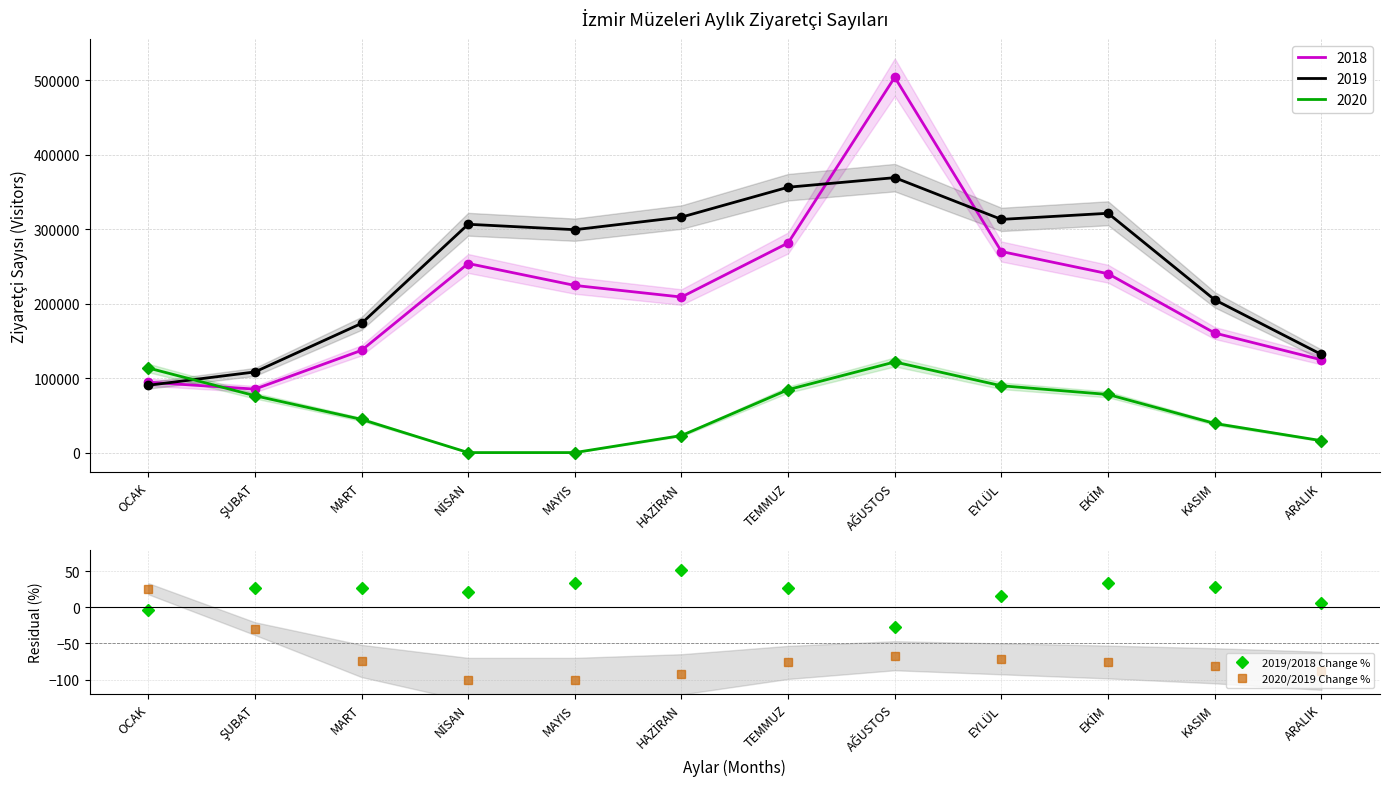

List the series in order of their overall mean, highest first.

2019/2018 Change %, 2020/2019 Change %